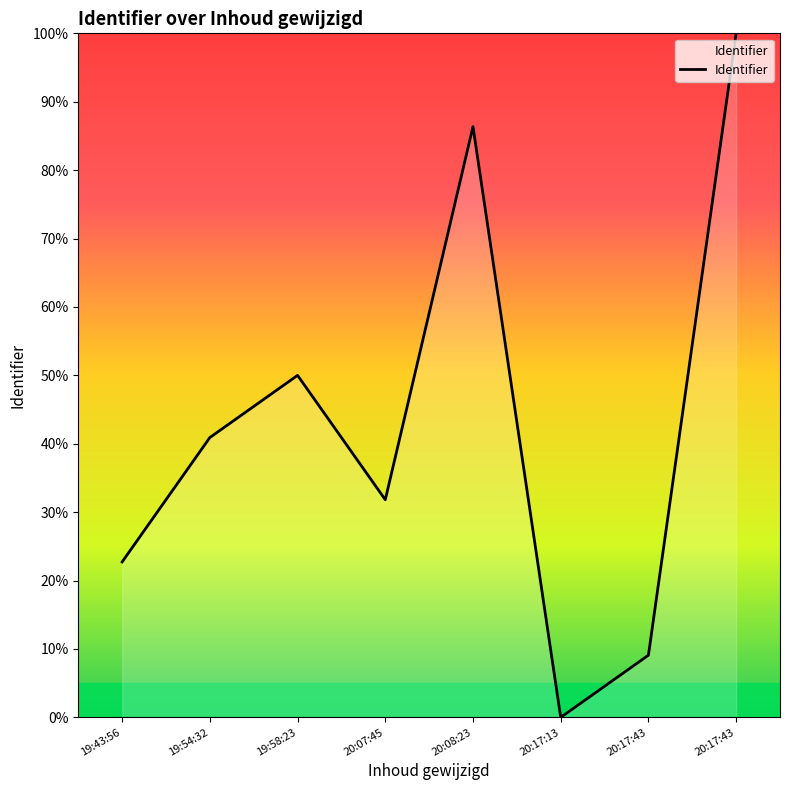

Does the chart display data point markers on the line(s)?

No